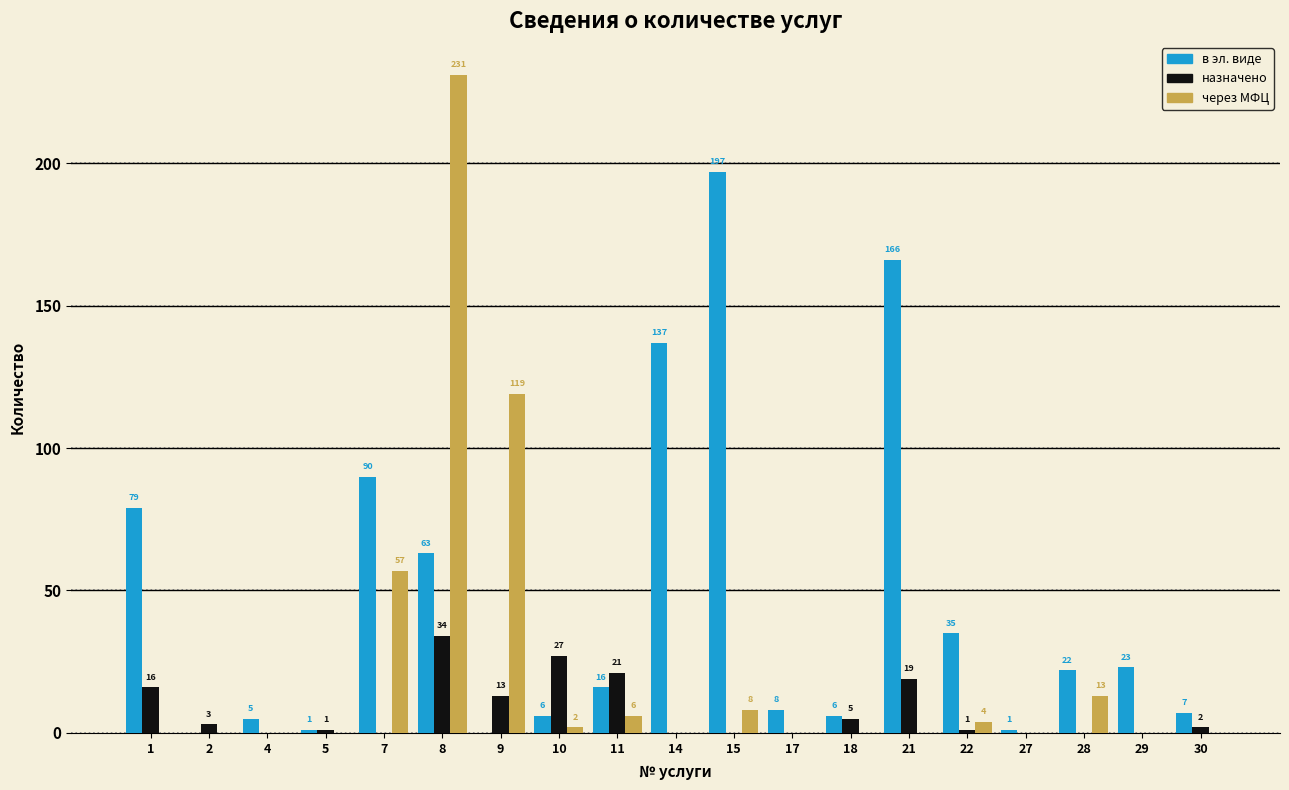

What is the maximum value shown in the chart?

231